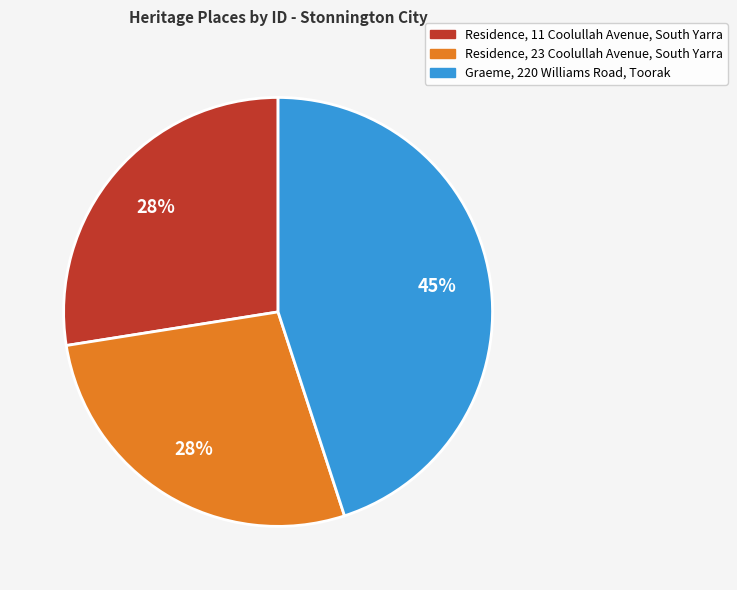

To the nearest percent, what is the average slice percentage?

33%